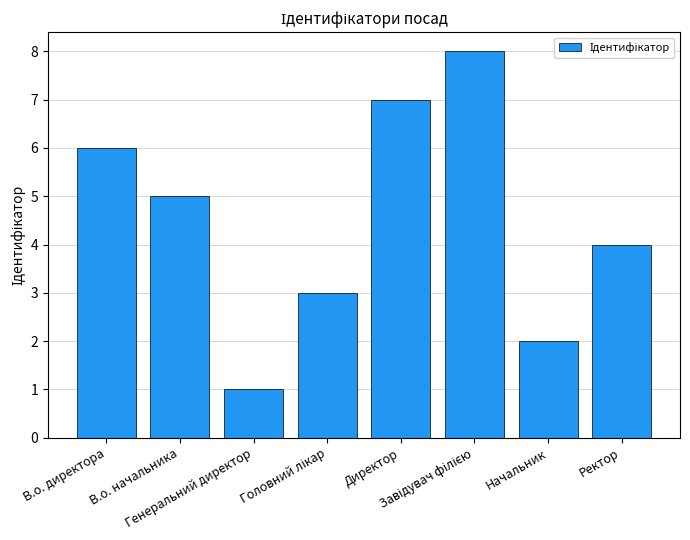

What is the minimum value shown in the chart?

1